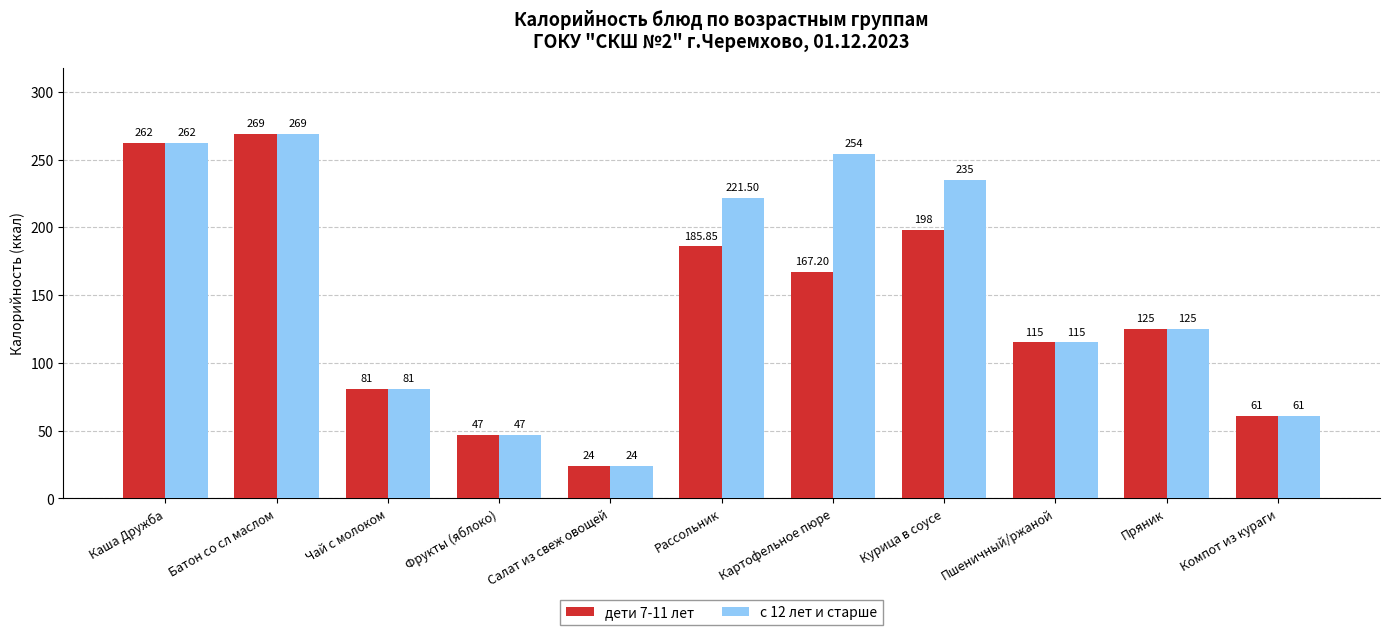

How many bars are there in each group?

2